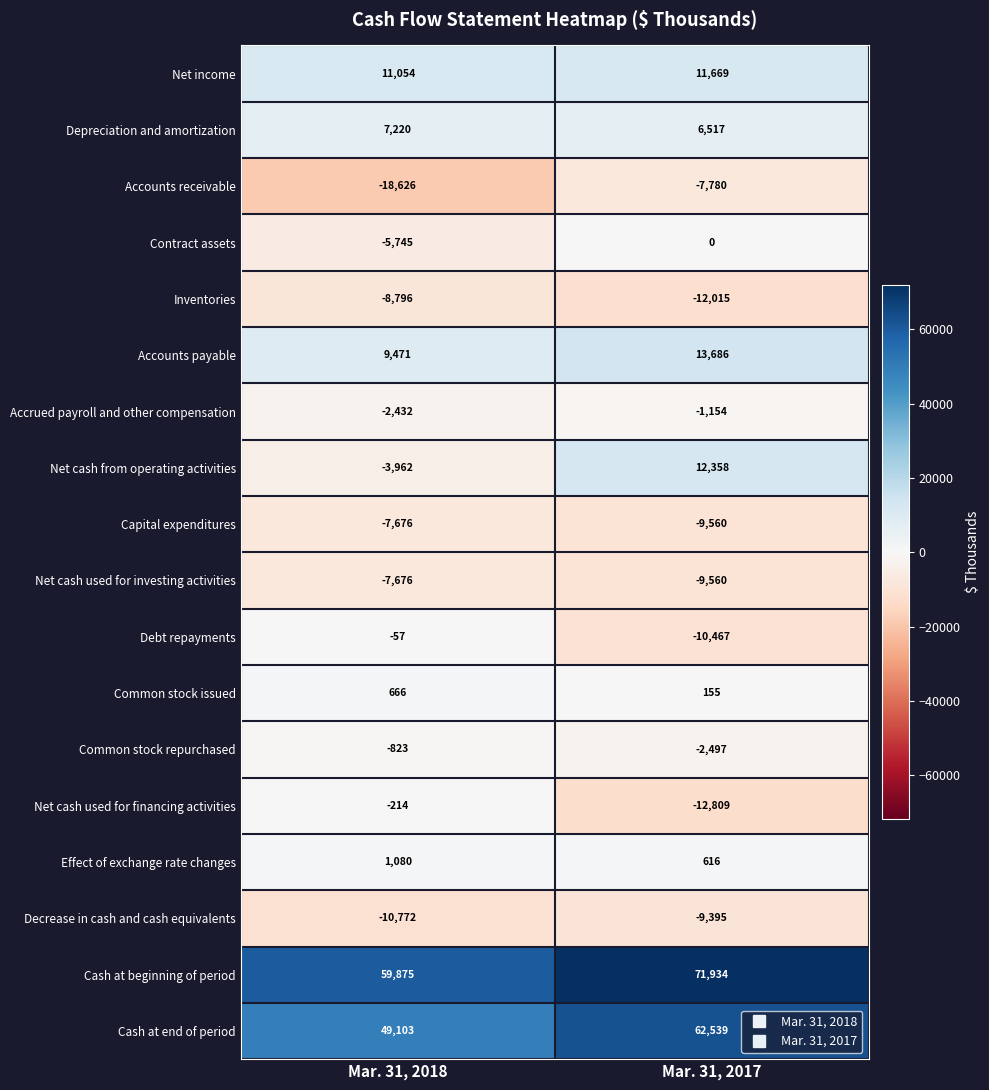

Read the Accrued payroll and other compensation value at Mar. 31, 2018, to the nearest 10.

-2430